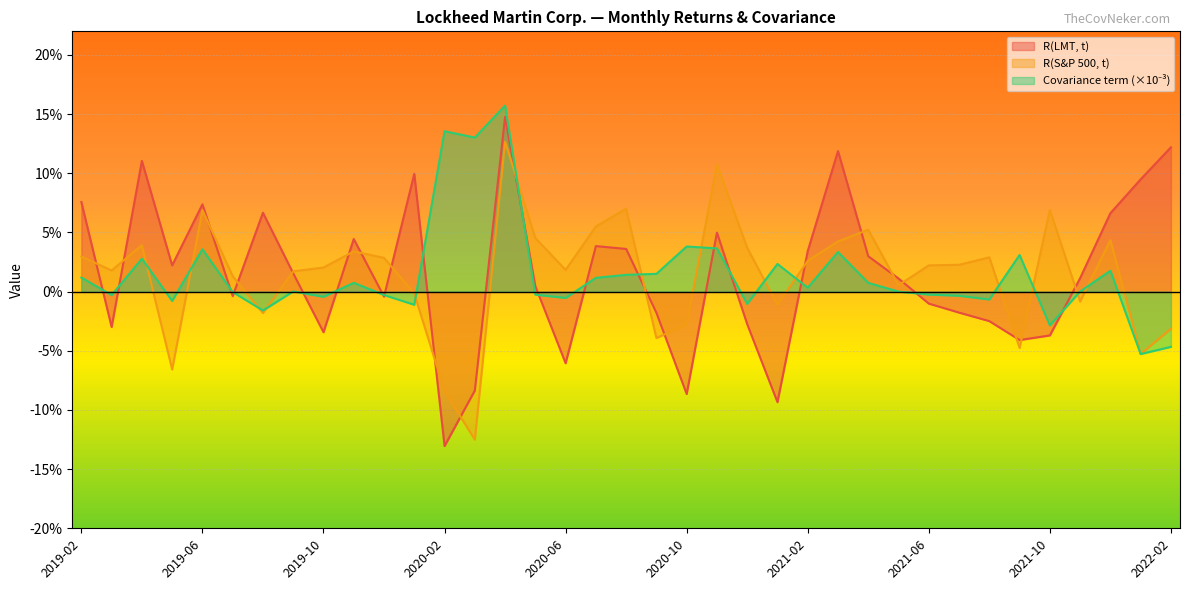

The value of Covariance term at 2020-03 is 0.1. True or false?

True